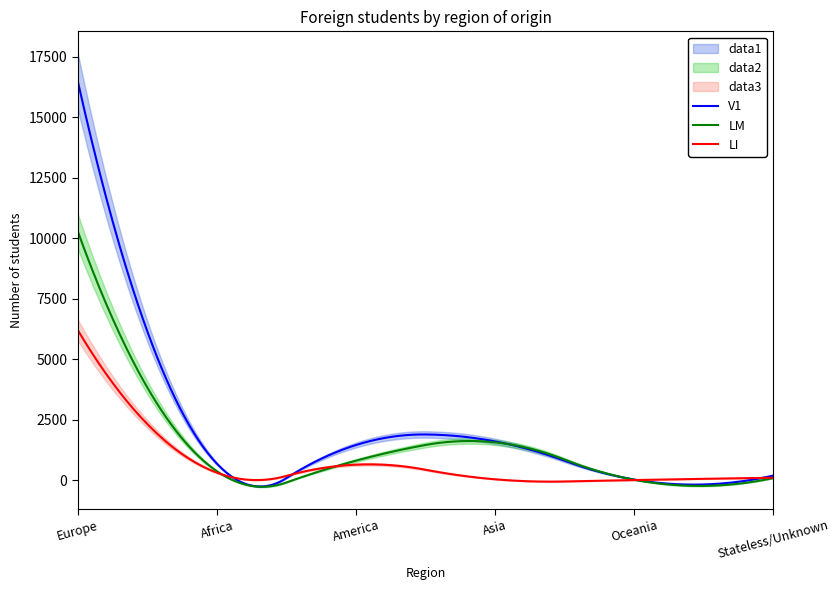

Which has a higher value, Oceania or Asia_foreign?

Asia_foreign